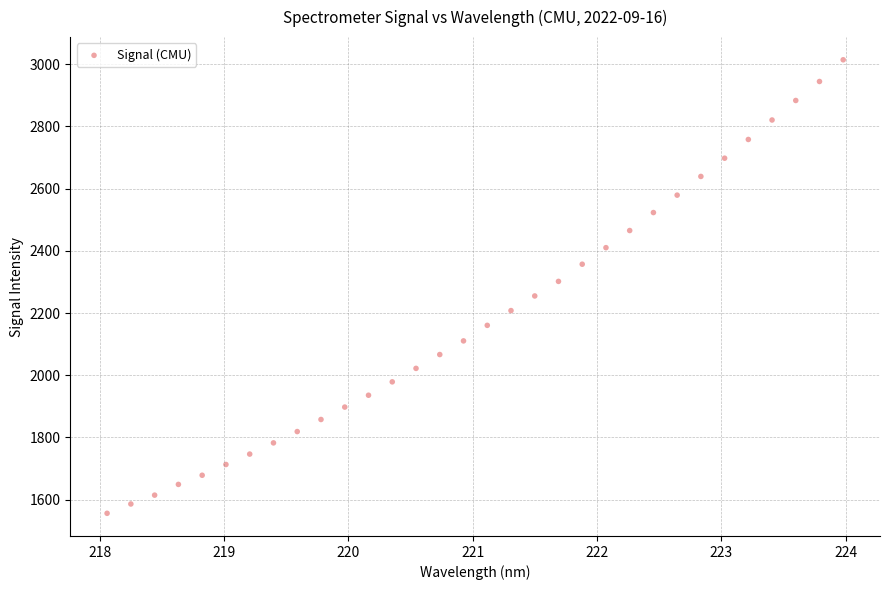

What is the range of Y values (max minus min)?

1458.3